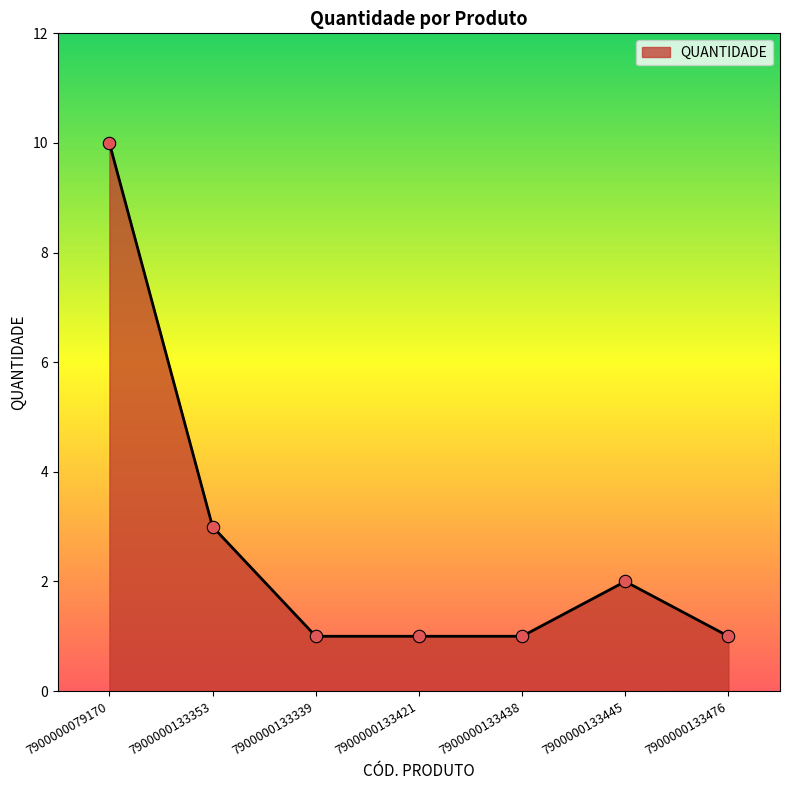

Which has a higher value, 7900000133339 or 7900000079170?

7900000079170